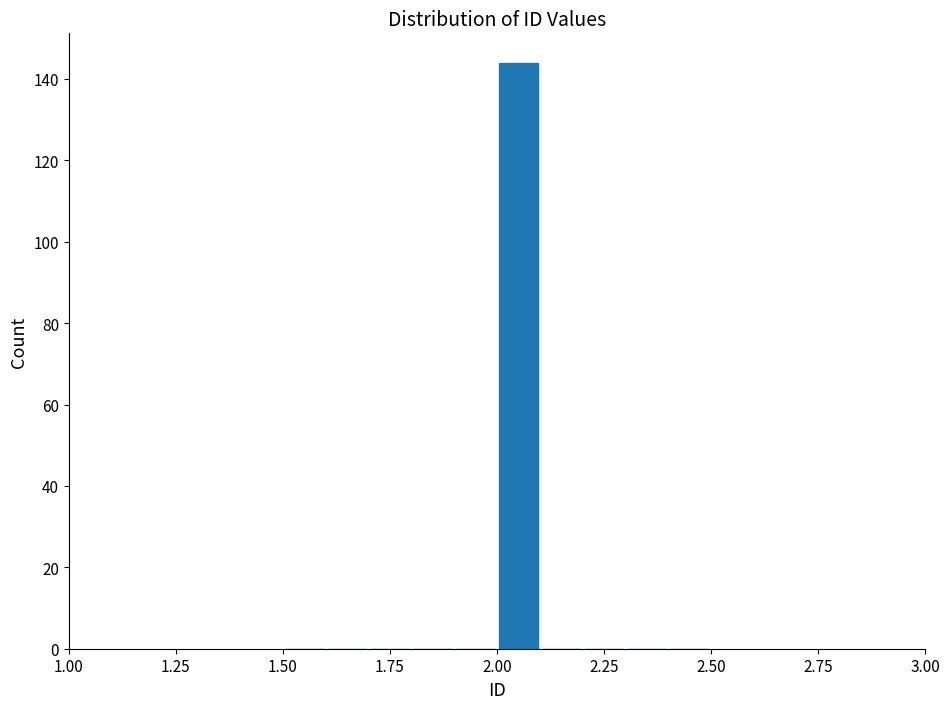

Read against the x-axis, roughly where is the centre of the tallest bar?

2.05